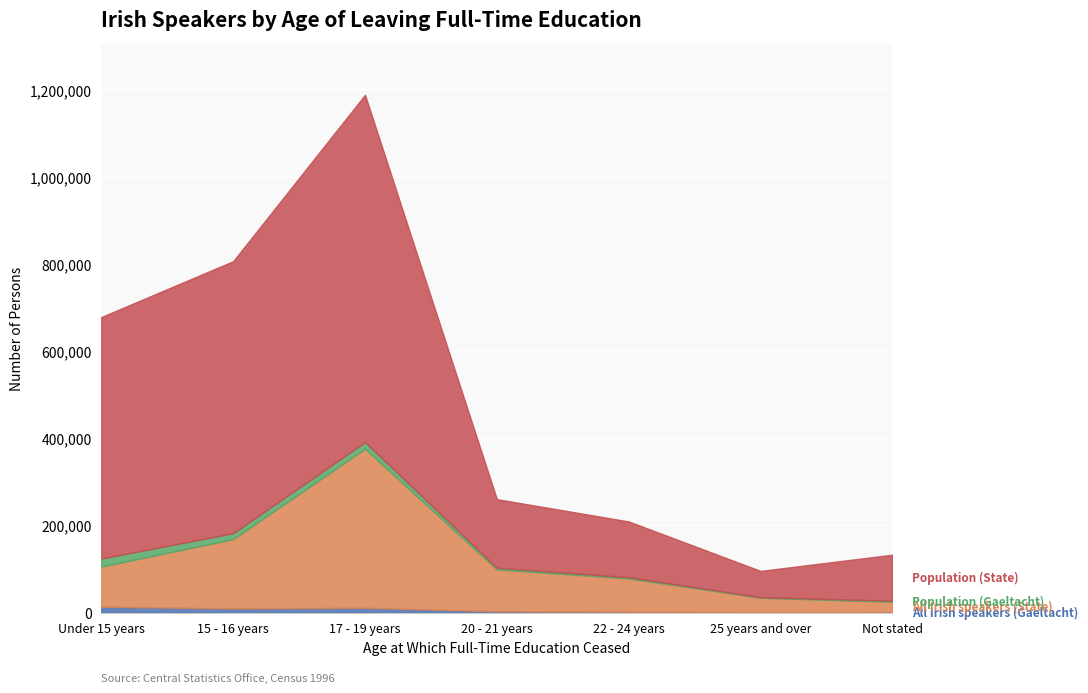

At which label does All Irish speakers (Gaeltacht) first exceed 2920?

Under 15 years